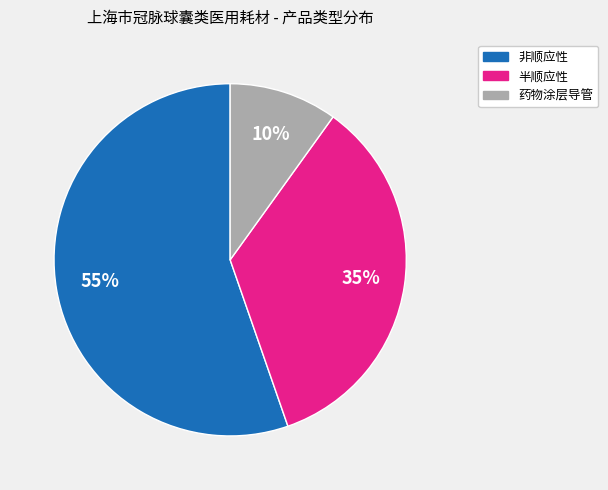

Between 药物涂层导管 and 半顺应性, which is larger?

半顺应性